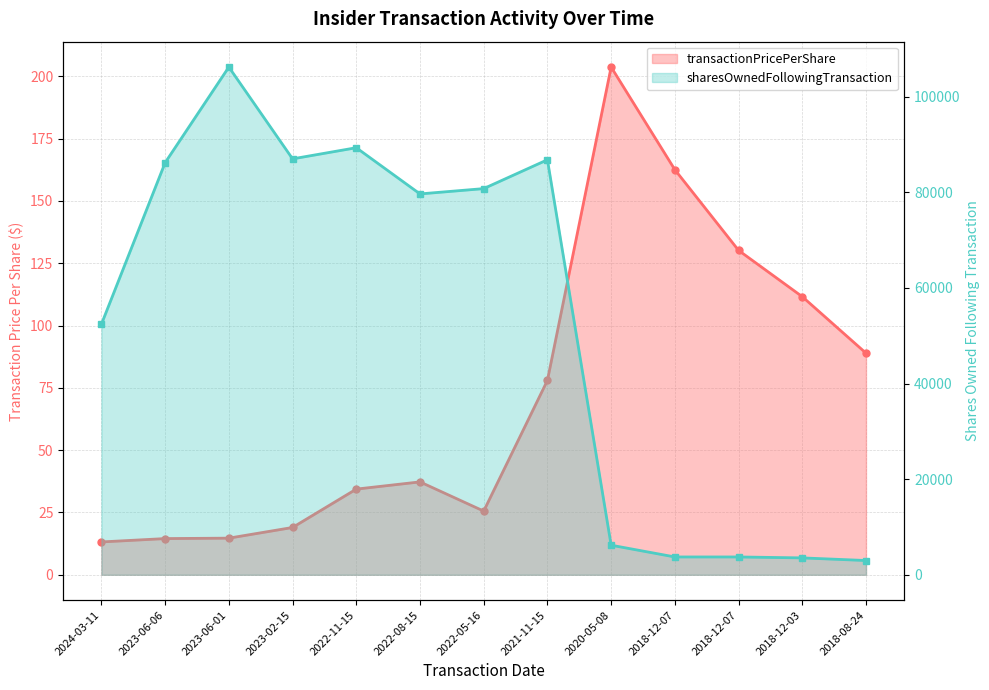

True or false: transactionPricePerShare and sharesOwnedFollowingTransaction intersect in this chart.

False